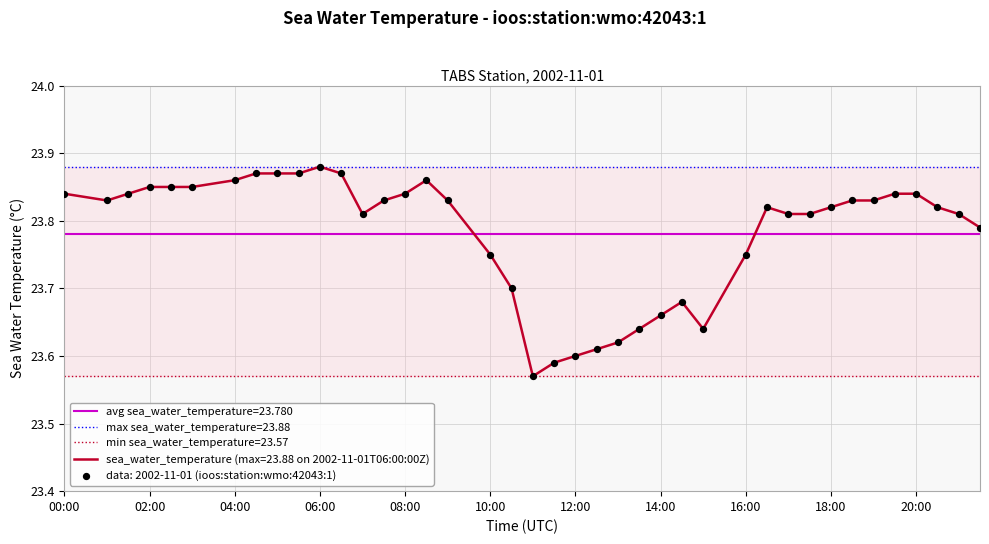

Between 2002-11-01T18:30:00Z and 2002-11-01T05:00:00Z, which is larger?

2002-11-01T05:00:00Z